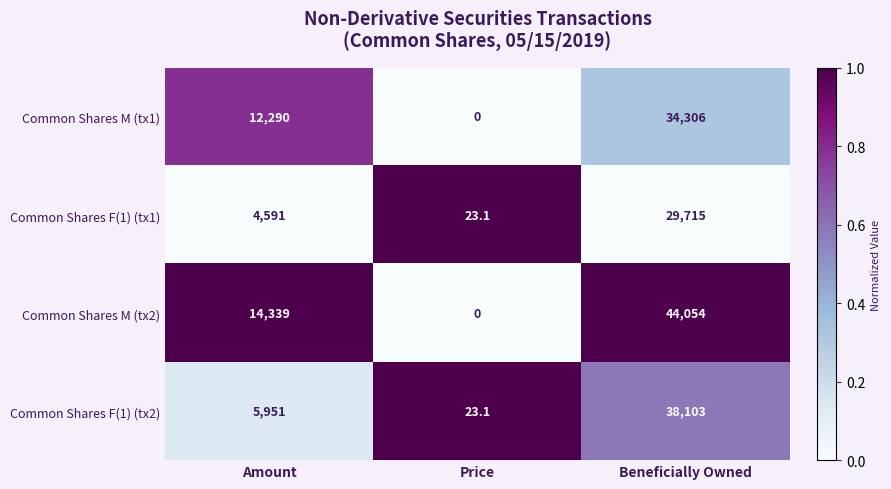

What is the approximate value of Common Shares F(1) (tx2) at Beneficially Owned?

38103.0